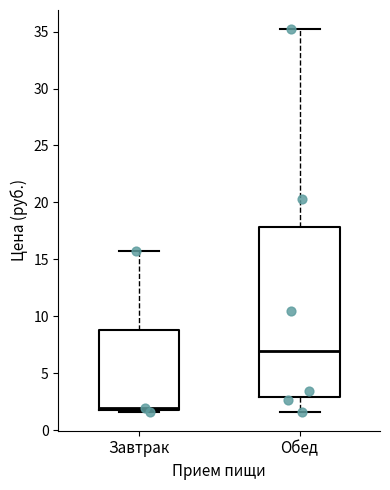

Where is the upper edge of the box for Завтрак on the y-axis? The values are not printed on the chart, so give them approximately, as read against the axis.

9.0